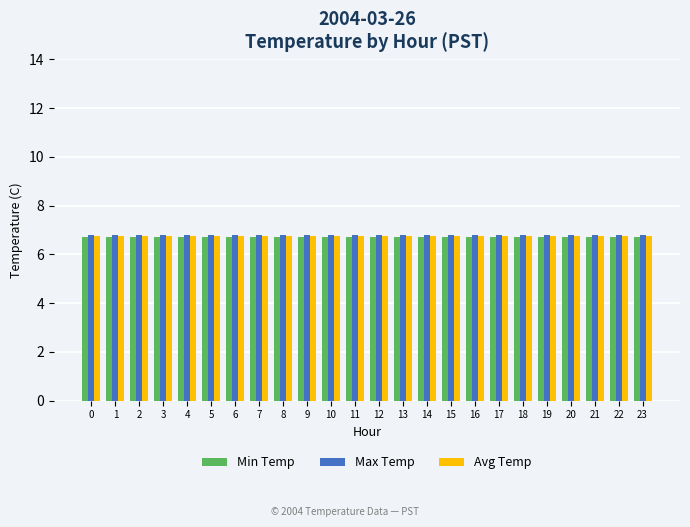

What is the maximum value for Avg Temp?

6.8